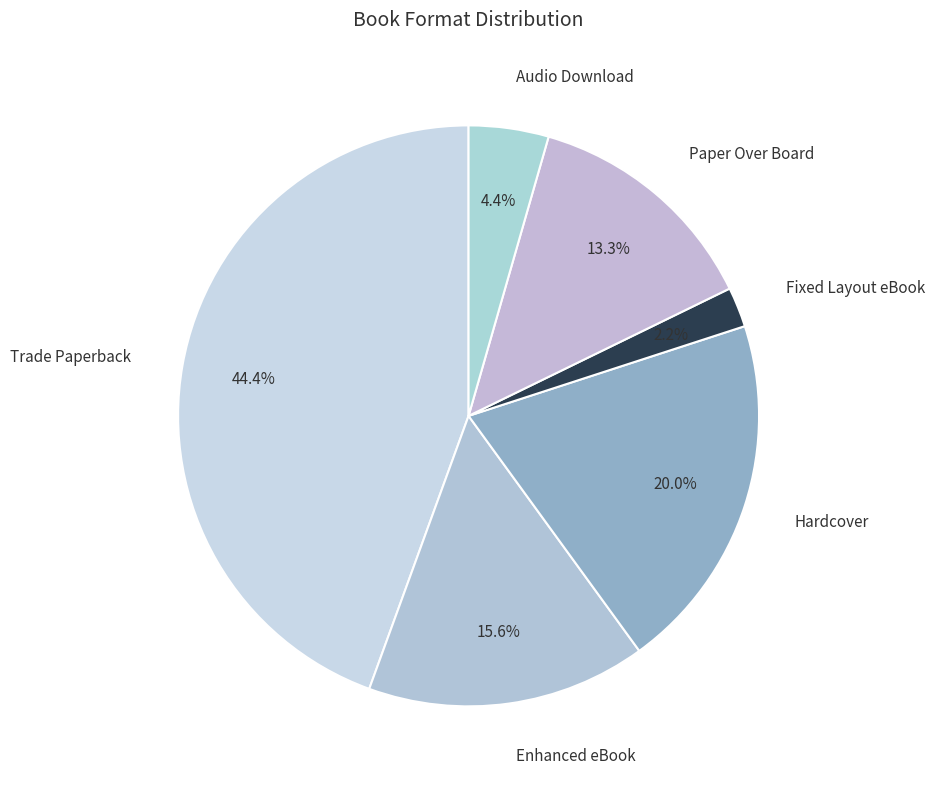

What percentage is NOT represented by Trade Paperback?

55.6%